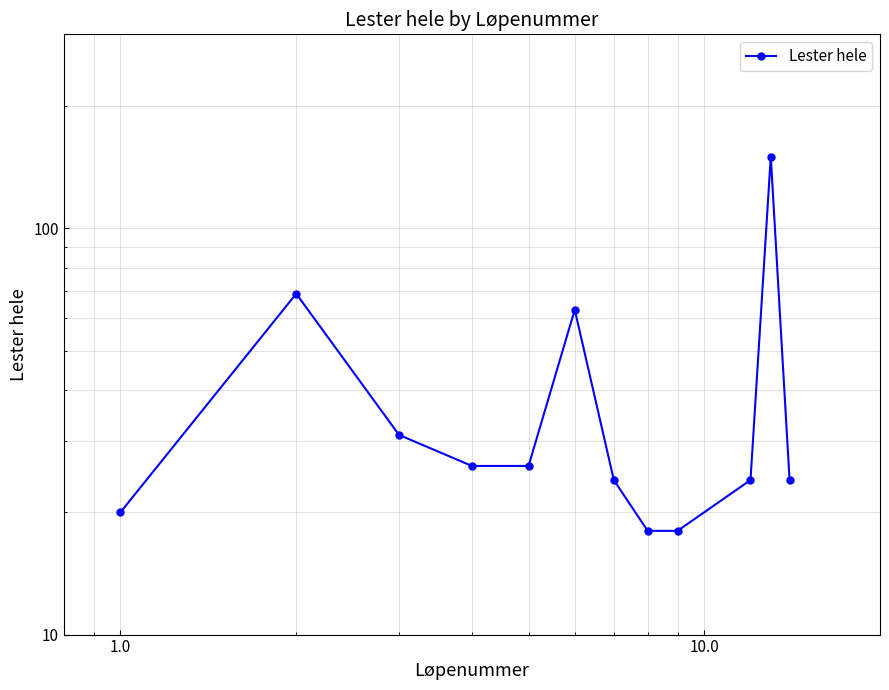

Reading left to right, what are all the values shown in this chart?

20	69	31	26	26	63	24	18	18	24	150	24